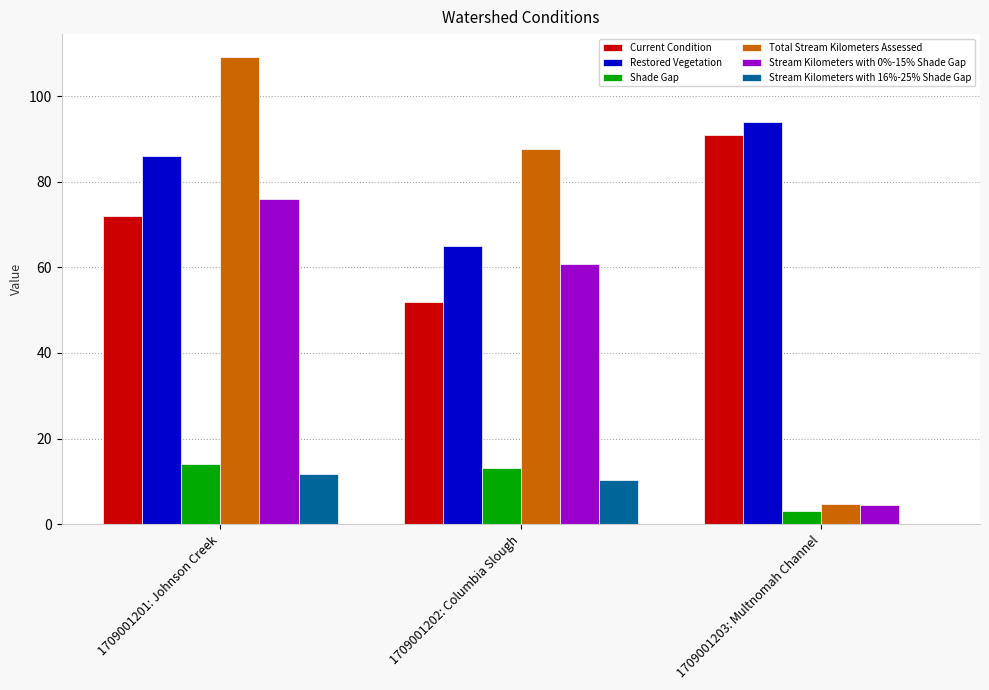

Does the chart contain stacked bars?

No